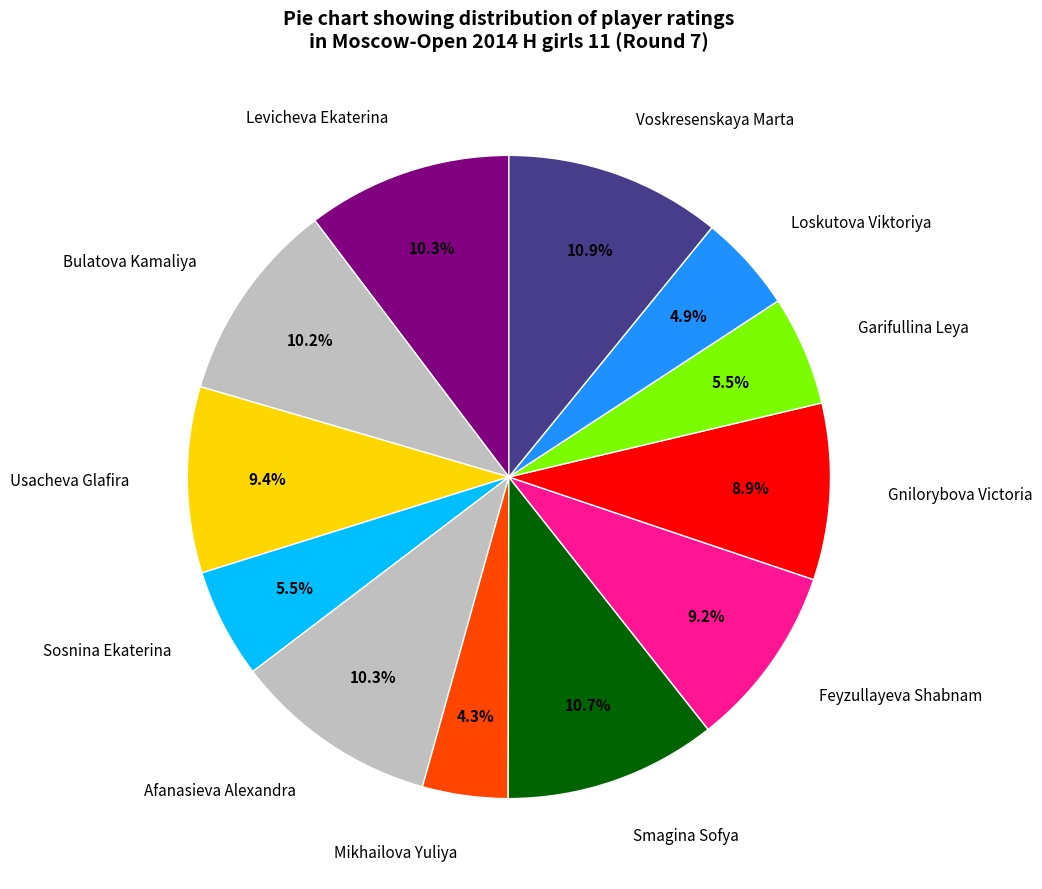

How many slices are in this pie chart?

12